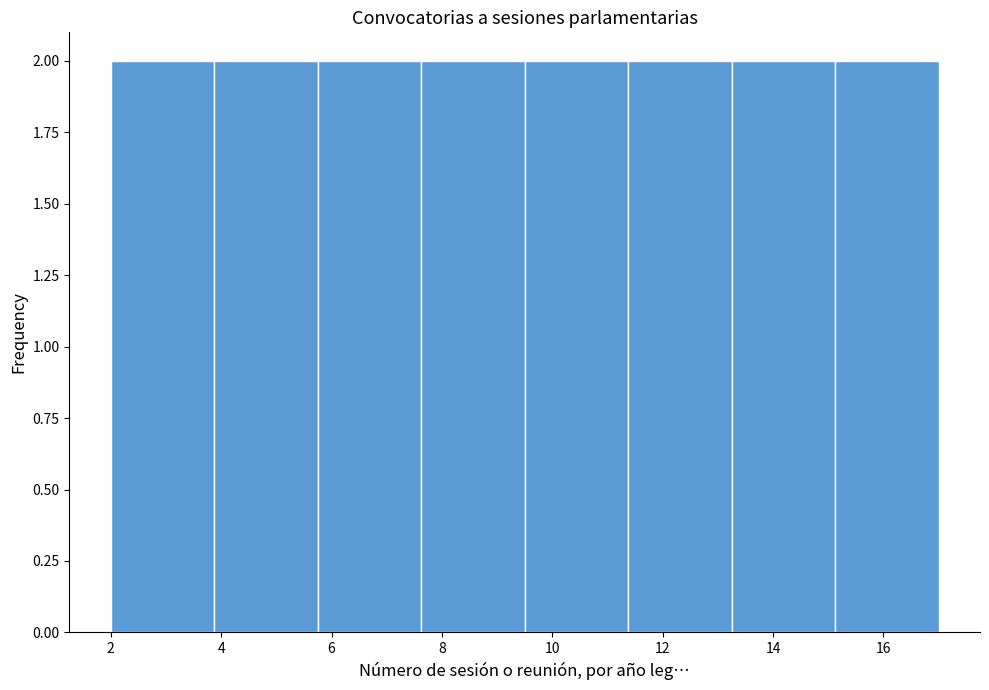

Reading left to right, list every bar in this chart as the range it spans on the x-axis followed by its height. Neither the bar edges nor the heights are printed on the chart, so give them approximately, as read against the axes.

2.0 to 3.8: 2
3.8 to 5.8: 2
5.8 to 7.6: 2
7.6 to 9.6: 2
9.6 to 11.4: 2
11.4 to 13.2: 2
13.2 to 15.2: 2
15.2 to 17.0: 2